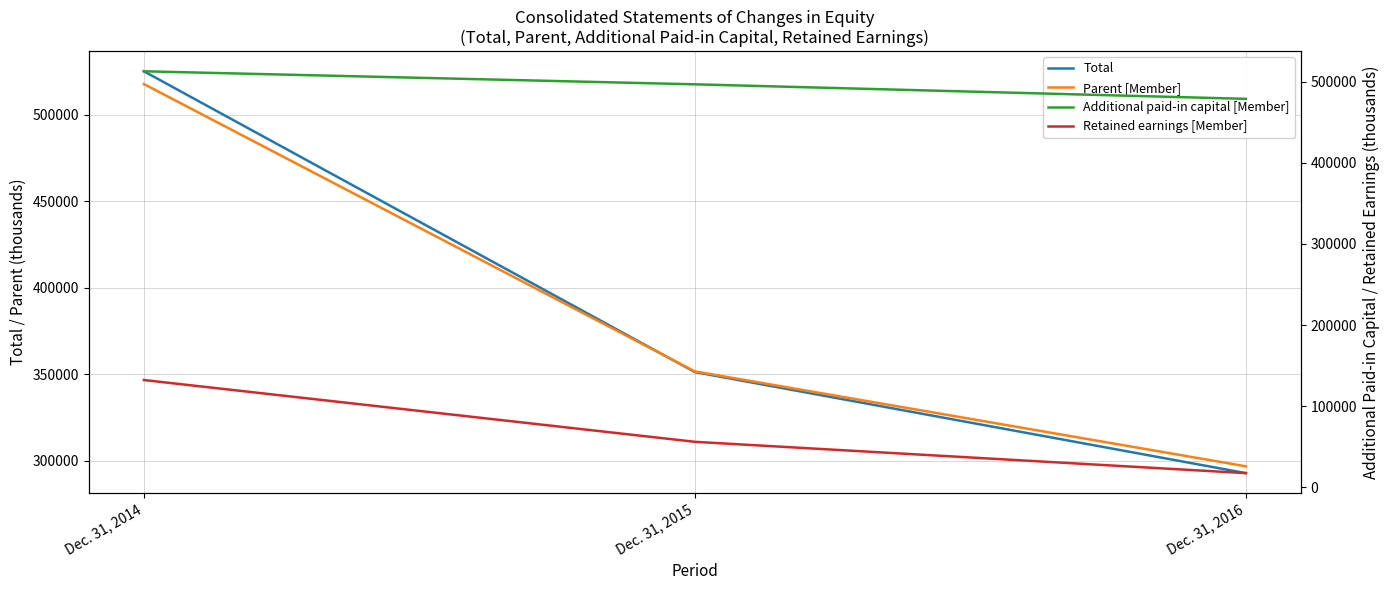

What is the value of the Additional paid-in capital [Member] point at the 2nd from the left?

497008